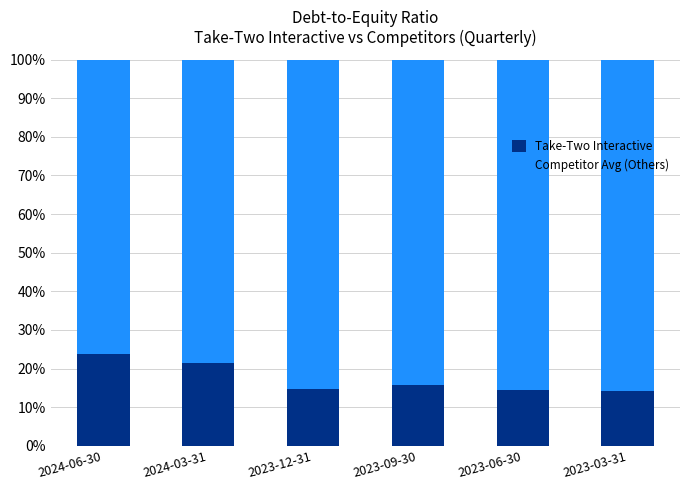

What is the total value across all series at 2023-09-30?

100.0